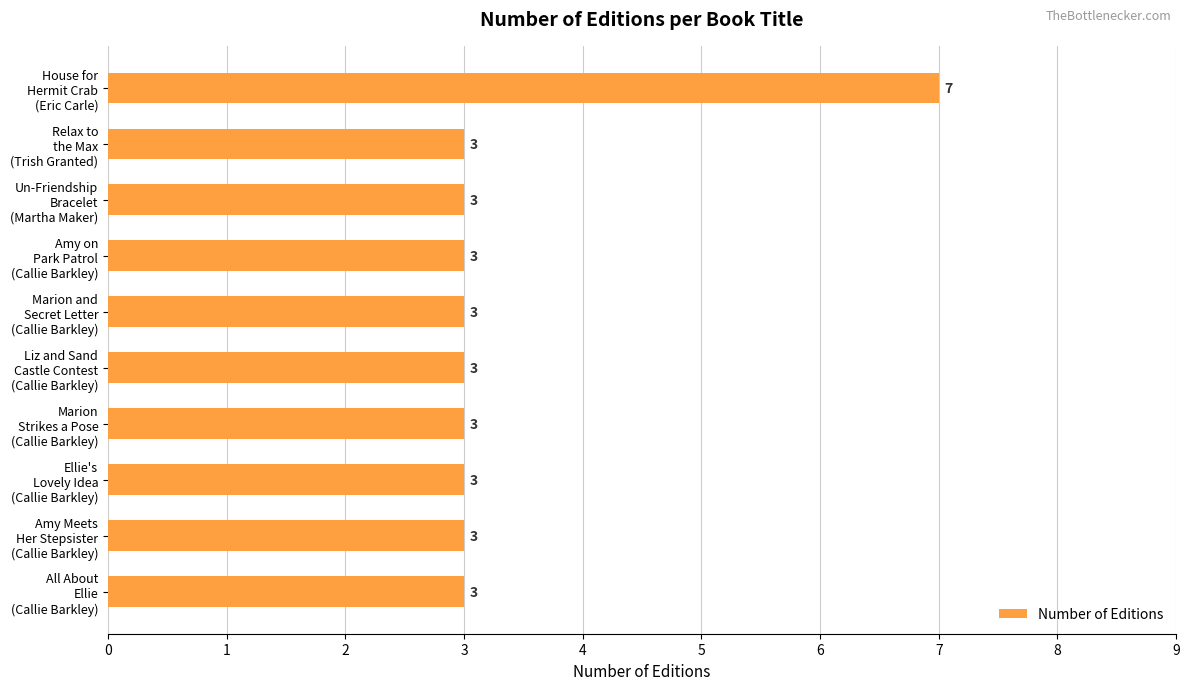

What is the value of the 10th bar from the top?

3